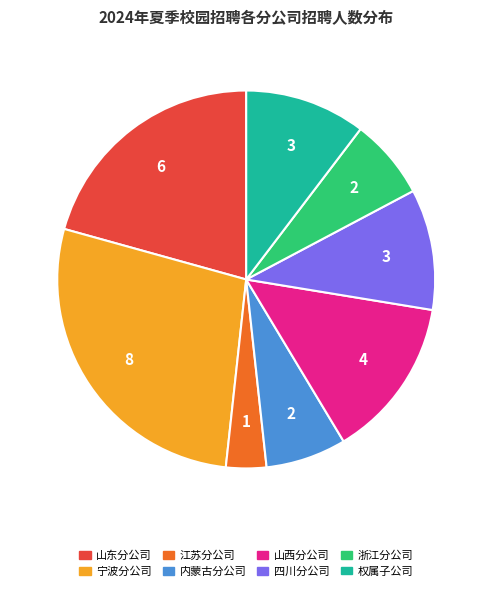

Is there any slice that represents more than half of the pie?

No